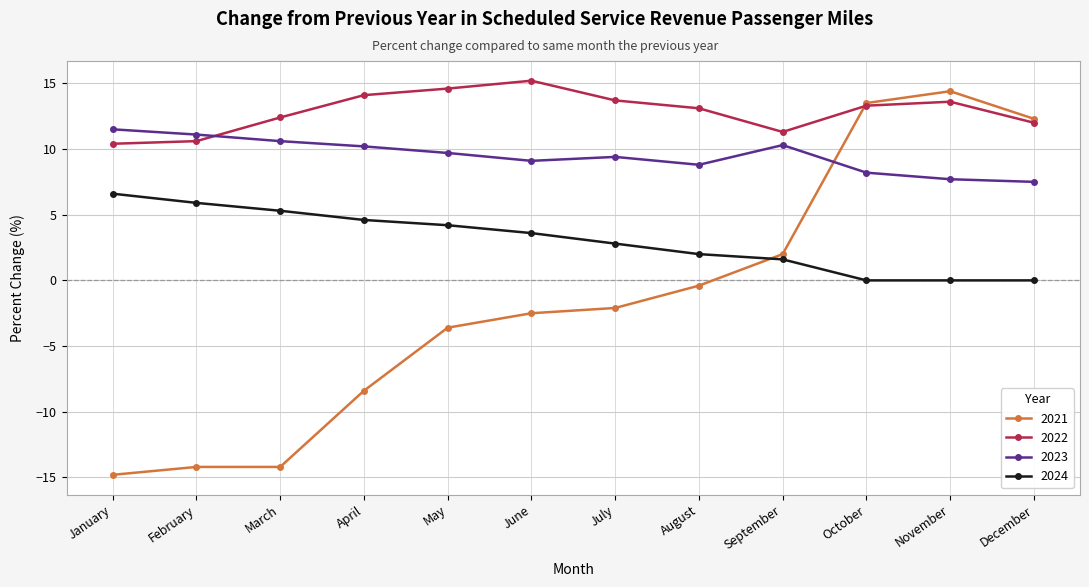

What is the sum of the 2021 values at September and July?

-0.1